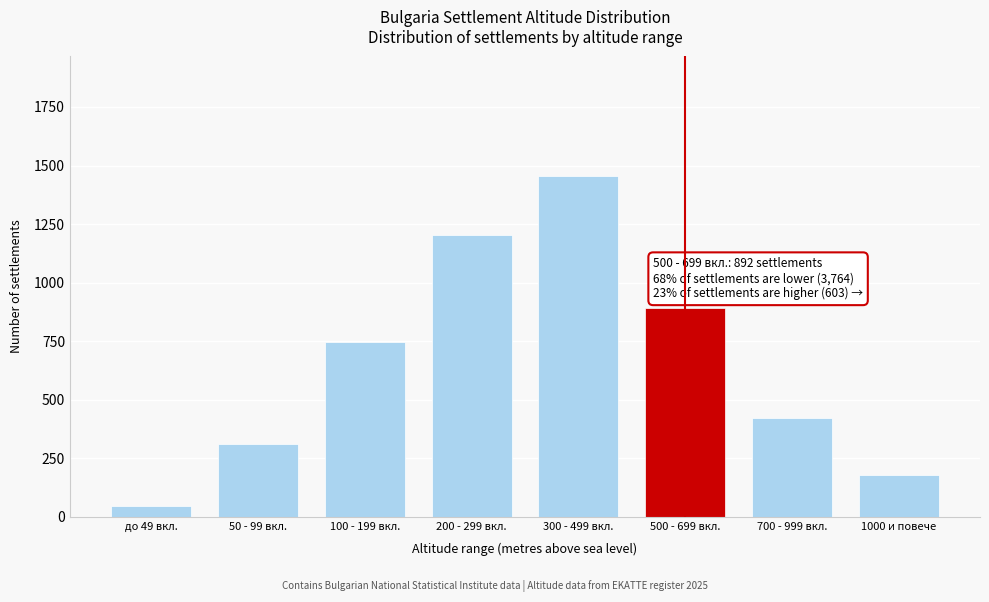

Reading left to right, transcribe all the data shown in this chart.

до 49 вкл.=45	50 - 99 вкл.=312	100 - 199 вкл.=748	200 - 299 вкл.=1203	300 - 499 вкл.=1456	500 - 699 вкл.=892	700 - 999 вкл.=423	1000 и повече=180